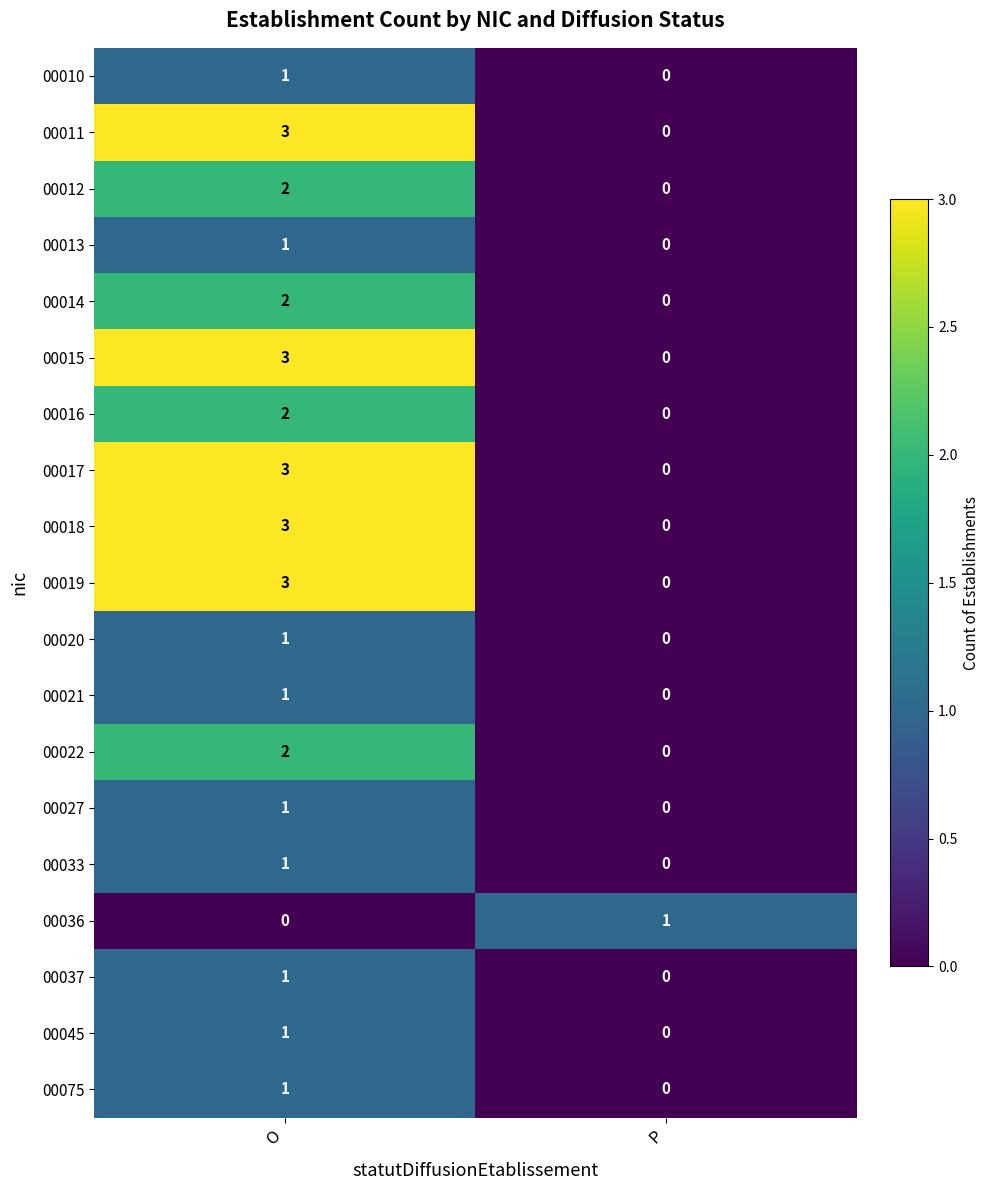

What value does the 00011 series have at O?

3